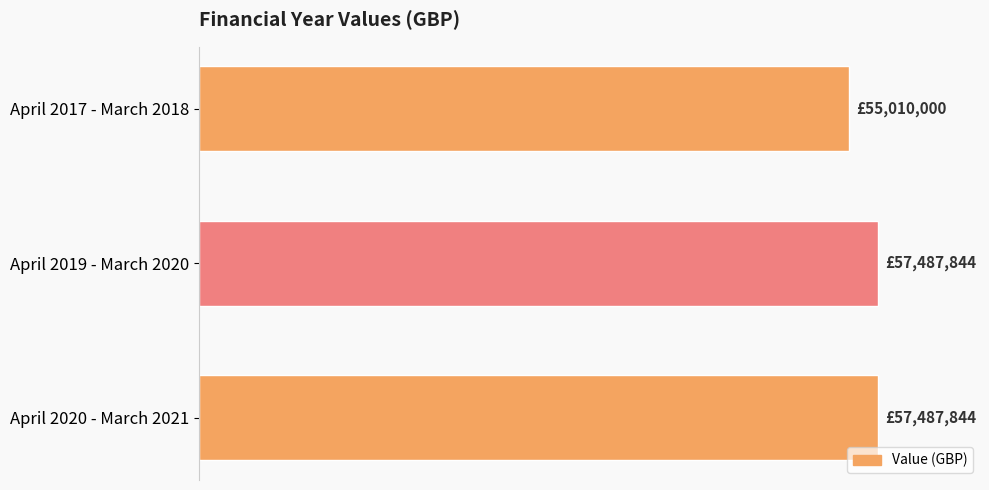

What is the difference between the maximum and minimum values?

2477844